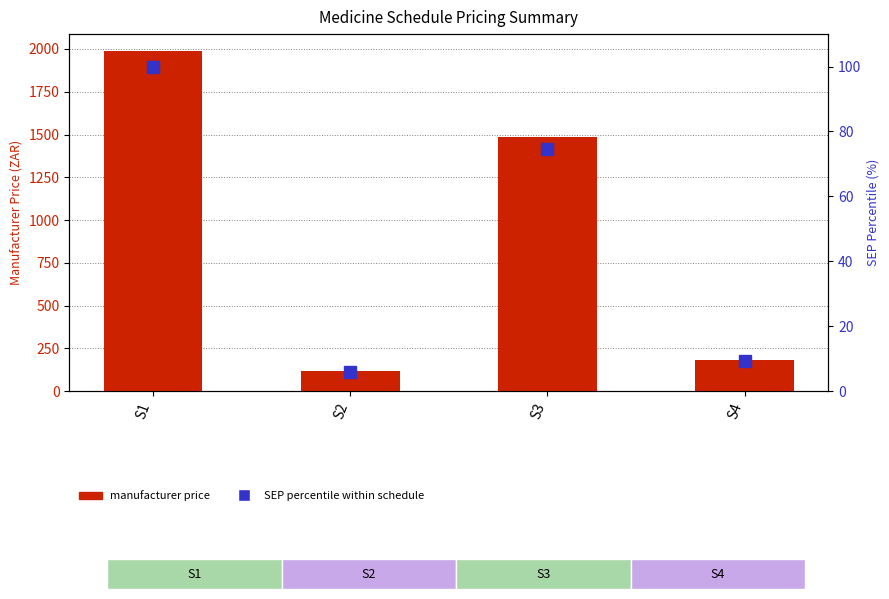

What is the sum of all SEP percentile within schedule values?

189.7